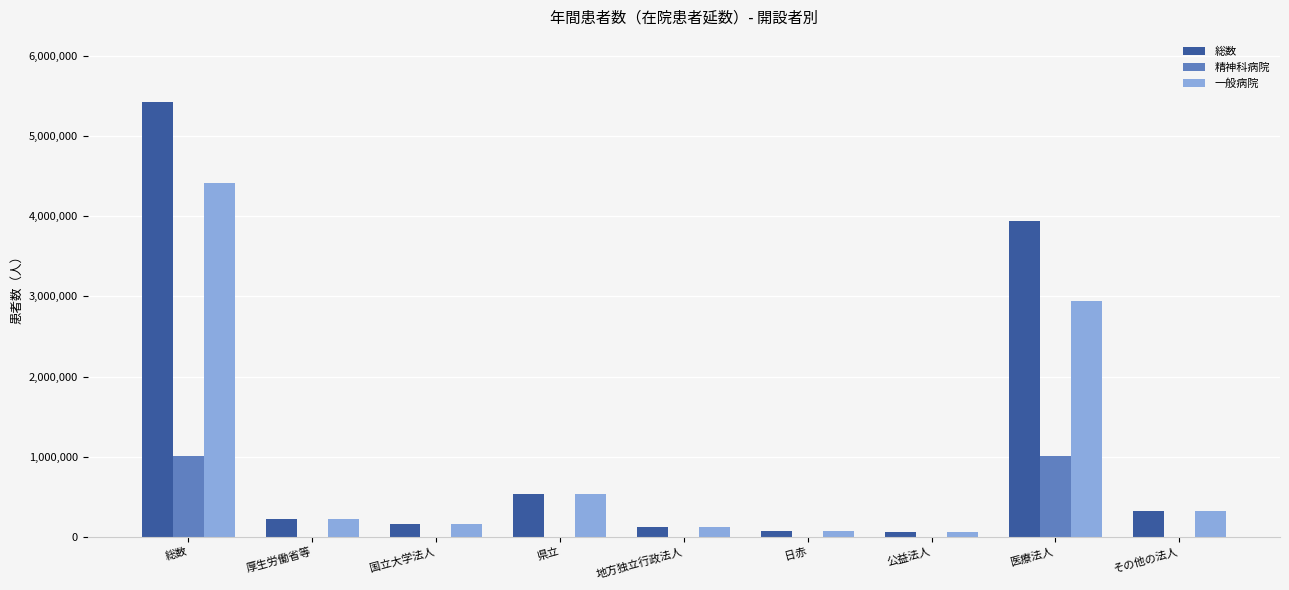

Is the value of 精神科病院 at 総数 greater than the value of 一般病院 at 国立大学法人?

Yes